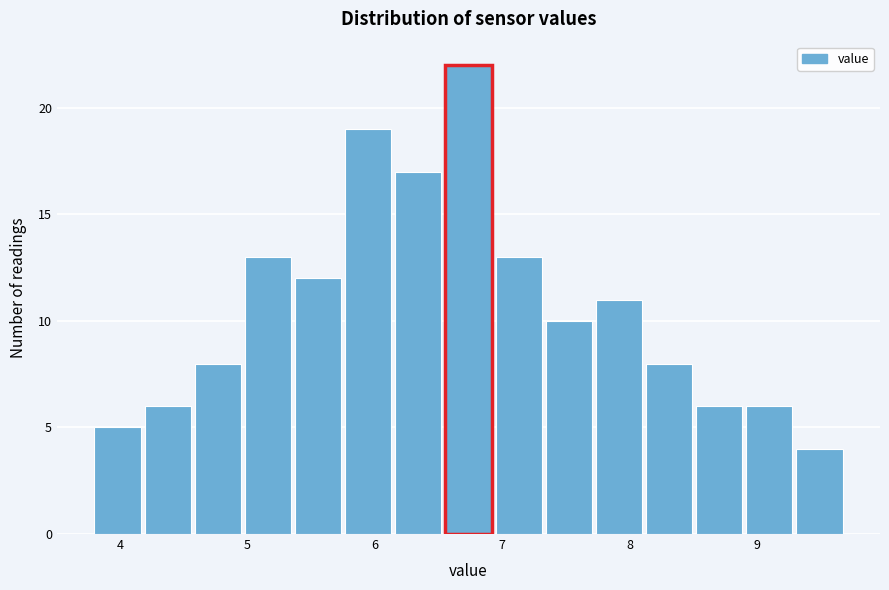

Read against the x-axis, roughly where is the centre of the tallest bar?

6.7